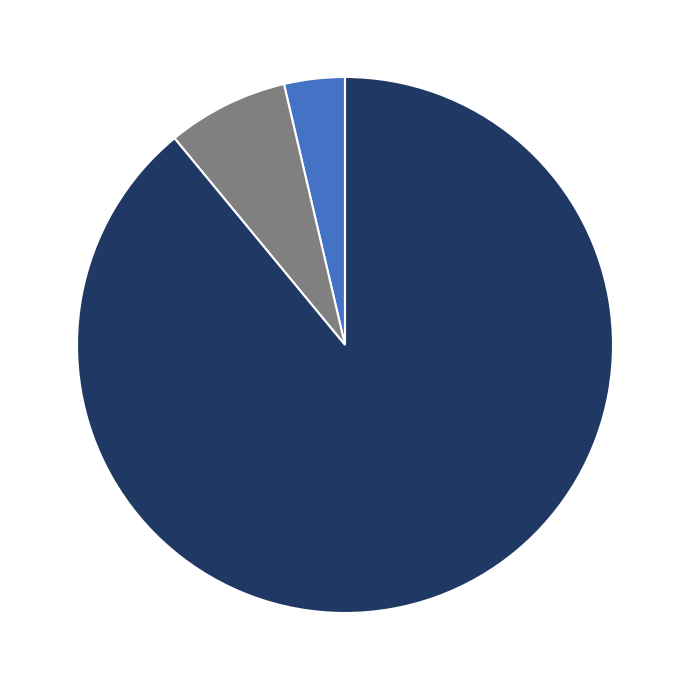

Does any single category account for the majority?

Yes